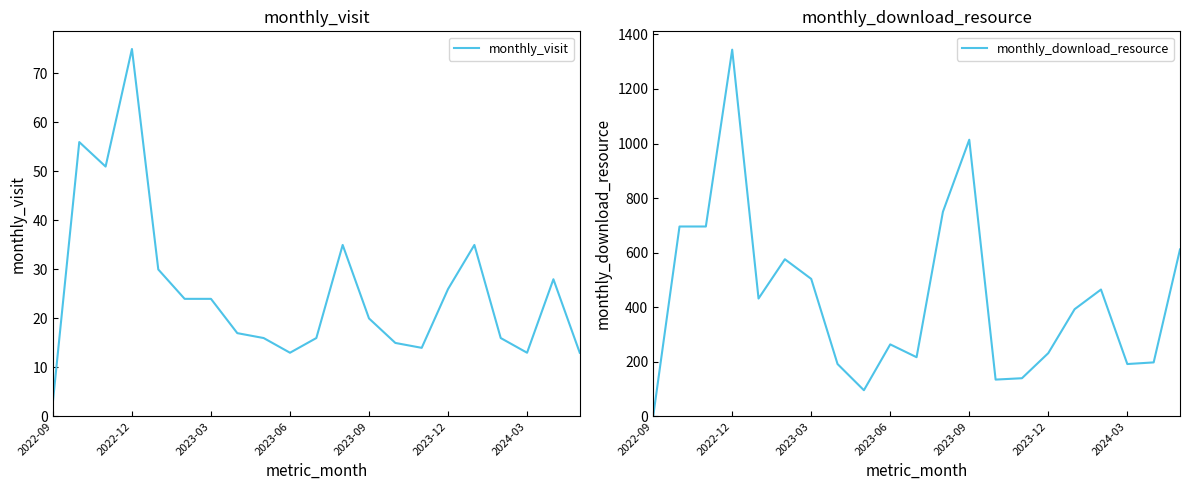

In monthly_download_resource, how many points are higher than both neighbors (excluding endpoints)?

5